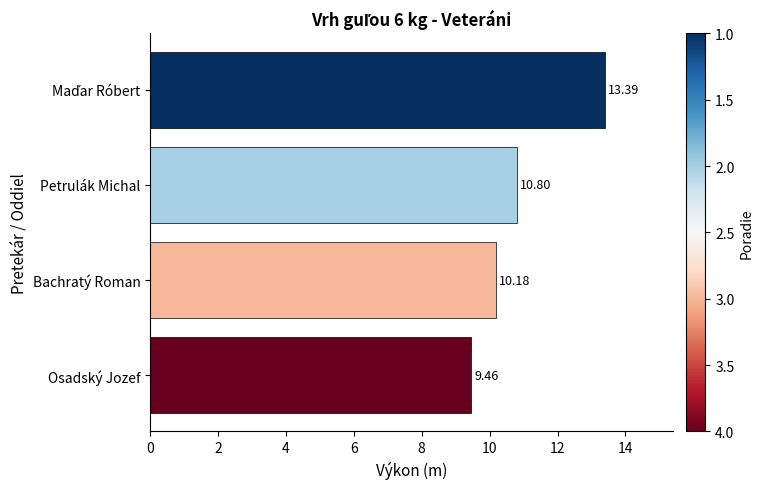

How many distinct data groups are displayed?

1